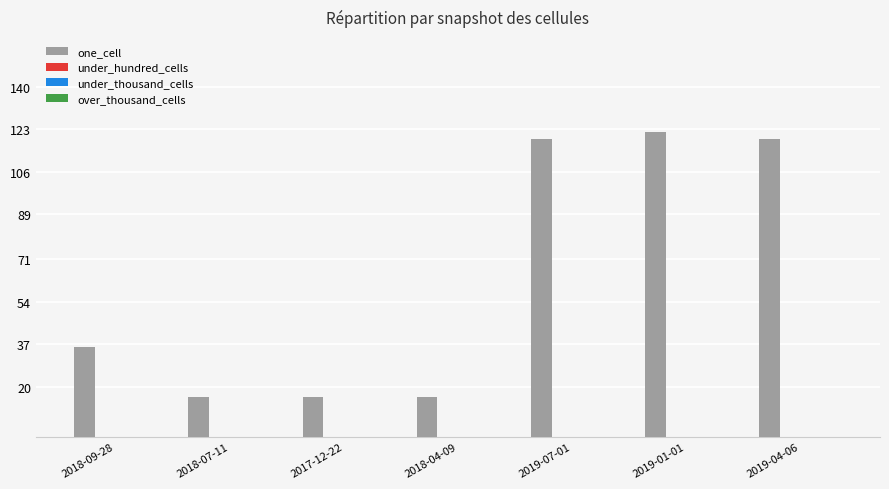

What is the value of the 5th bar from the left?

119